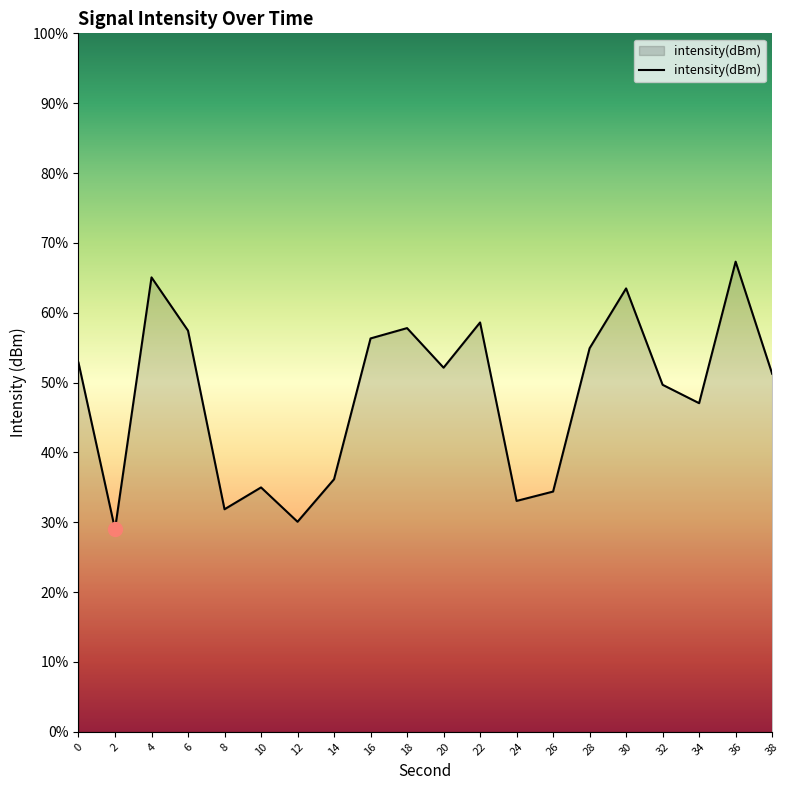

List the labels in order of value, largest first.

36, 4, 30, 22, 18, 6, 16, 28, 0, 20, 38, 32, 34, 14, 10, 26, 24, 8, 12, 2